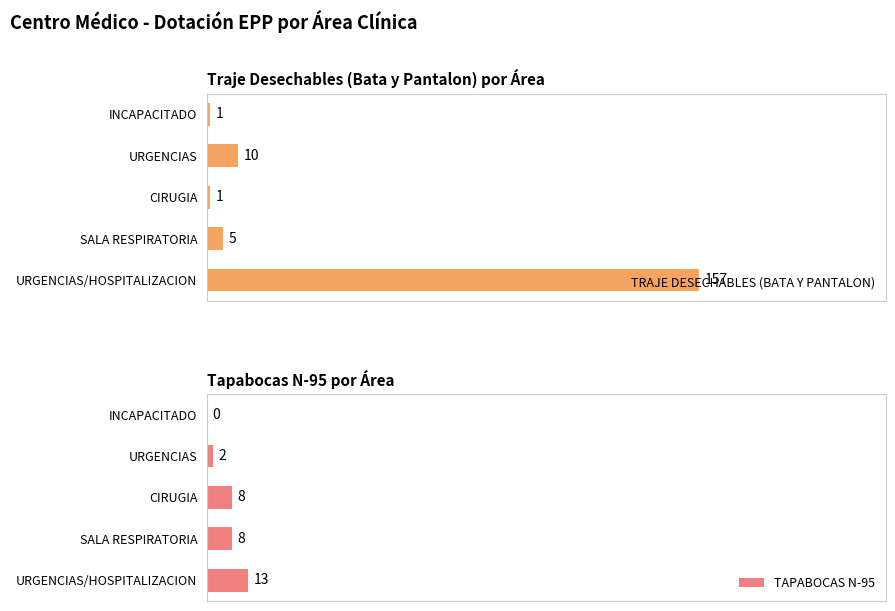

At which label is TRAJE DESECHABLES (BATA Y PANTALON) closest to 79?

URGENCIAS